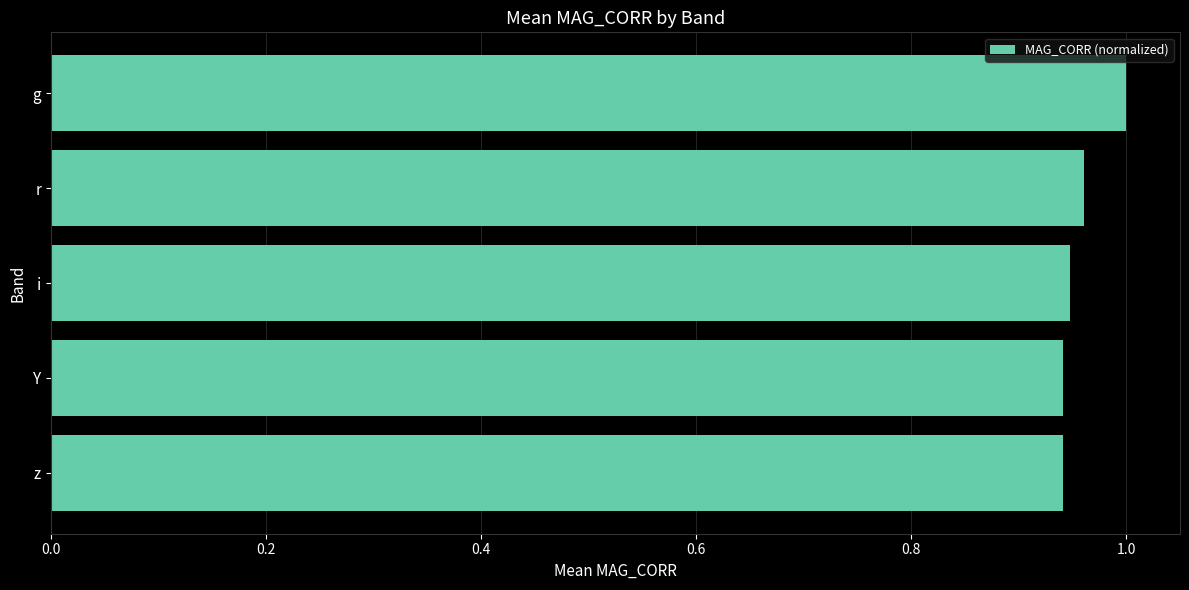

Which category has the highest value across all series?

g